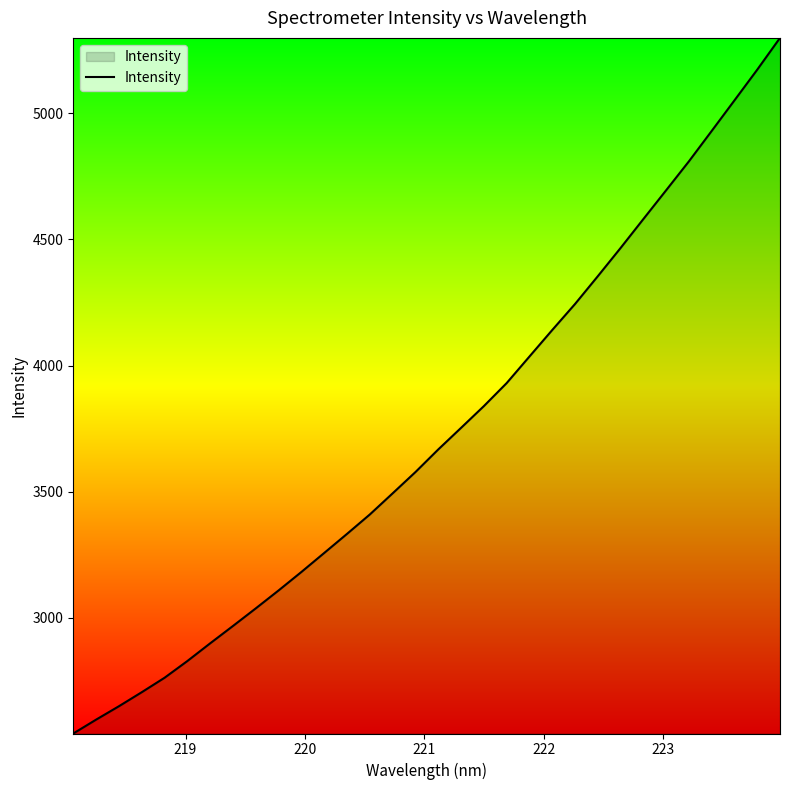

What is the difference between the maximum and minimum values?

2756.7